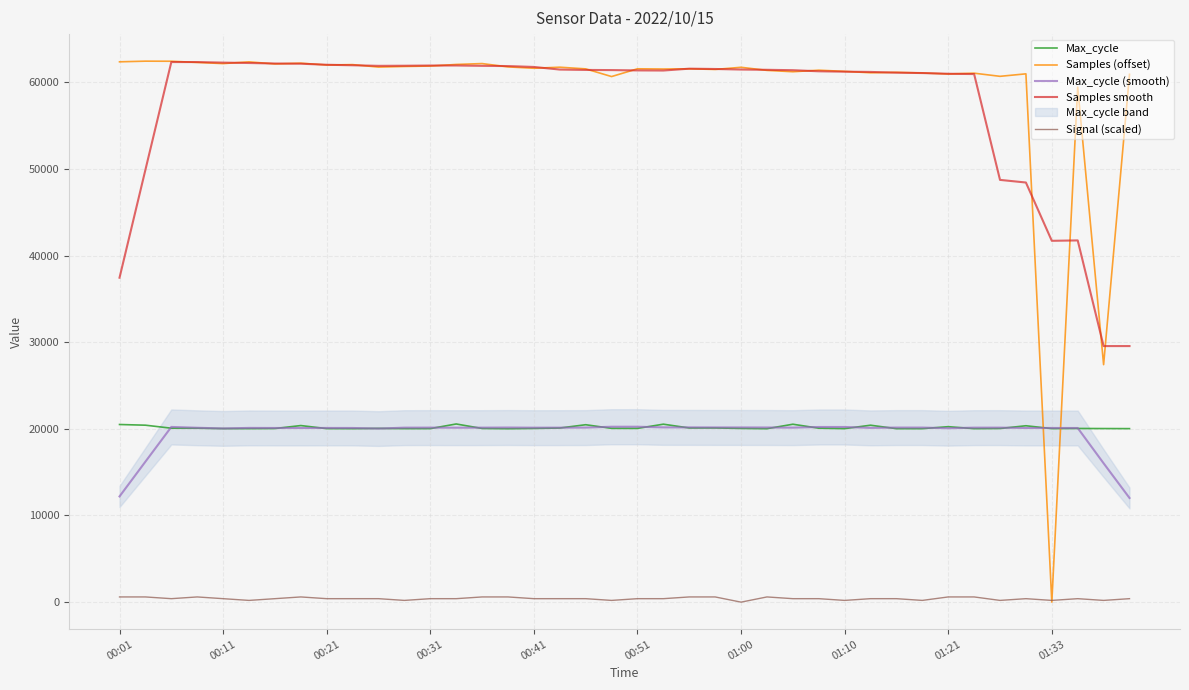

True or false: Signal (scaled) and Max_cycle (smooth) intersect in this chart.

False